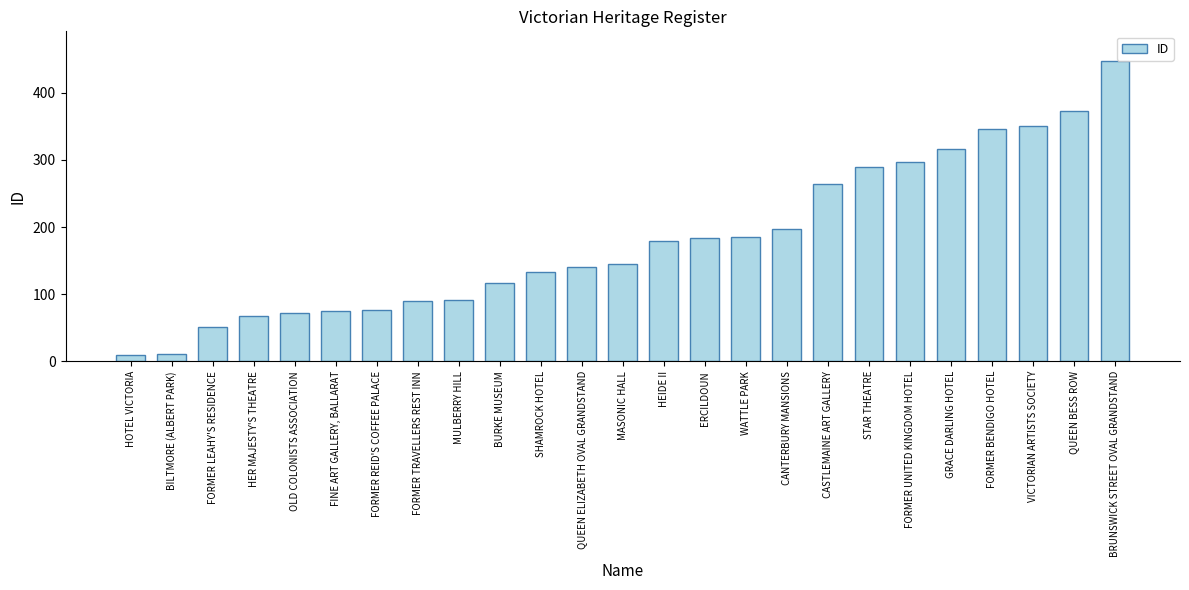

Rank the categories by value from lowest to highest.

HOTEL VICTORIA, BILTMORE (ALBERT PARK), FORMER LEAHY'S RESIDENCE, HER MAJESTY'S THEATRE, OLD COLONISTS ASSOCIATION, FINE ART GALLERY, BALLARAT, FORMER REID'S COFFEE PALACE, FORMER TRAVELLERS REST INN, MULBERRY HILL, BURKE MUSEUM, SHAMROCK HOTEL, QUEEN ELIZABETH OVAL GRANDSTAND, MASONIC HALL, HEIDE II, ERCILDOUN, WATTLE PARK, CANTERBURY MANSIONS, CASTLEMAINE ART GALLERY, STAR THEATRE, FORMER UNITED KINGDOM HOTEL, GRACE DARLING HOTEL, FORMER BENDIGO HOTEL, VICTORIAN ARTISTS SOCIETY, QUEEN BESS ROW, BRUNSWICK STREET OVAL GRANDSTAND